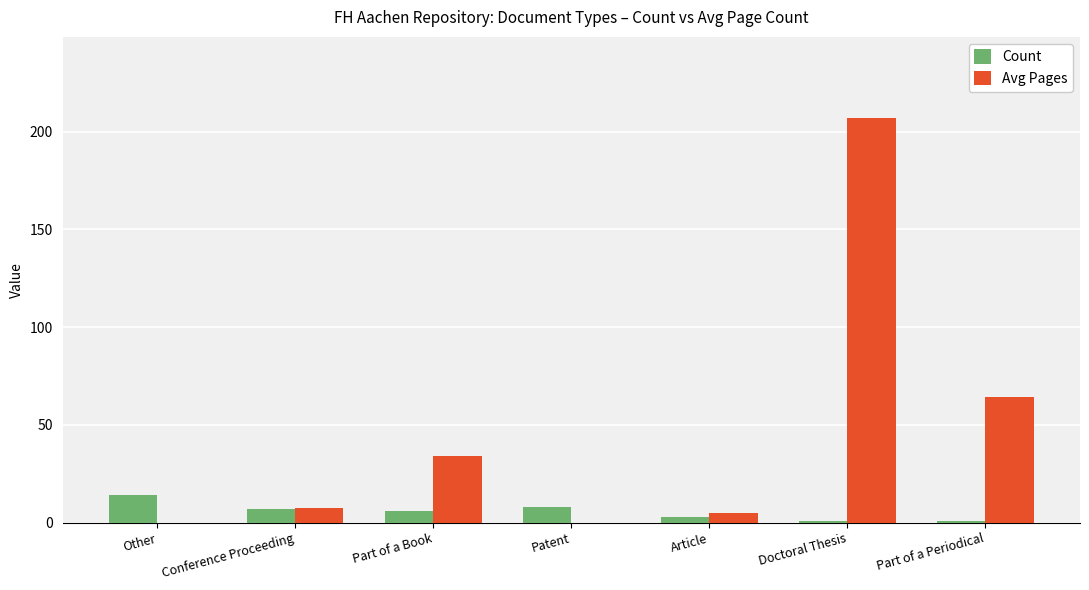

Reading right to left, what are all the values shown in this chart?

Count: 1.0	1.0	3.0	8.0	6.0	7.0	14.0
Avg Pages: 64.0	207.0	4.7	0.0	33.8	7.4	0.0